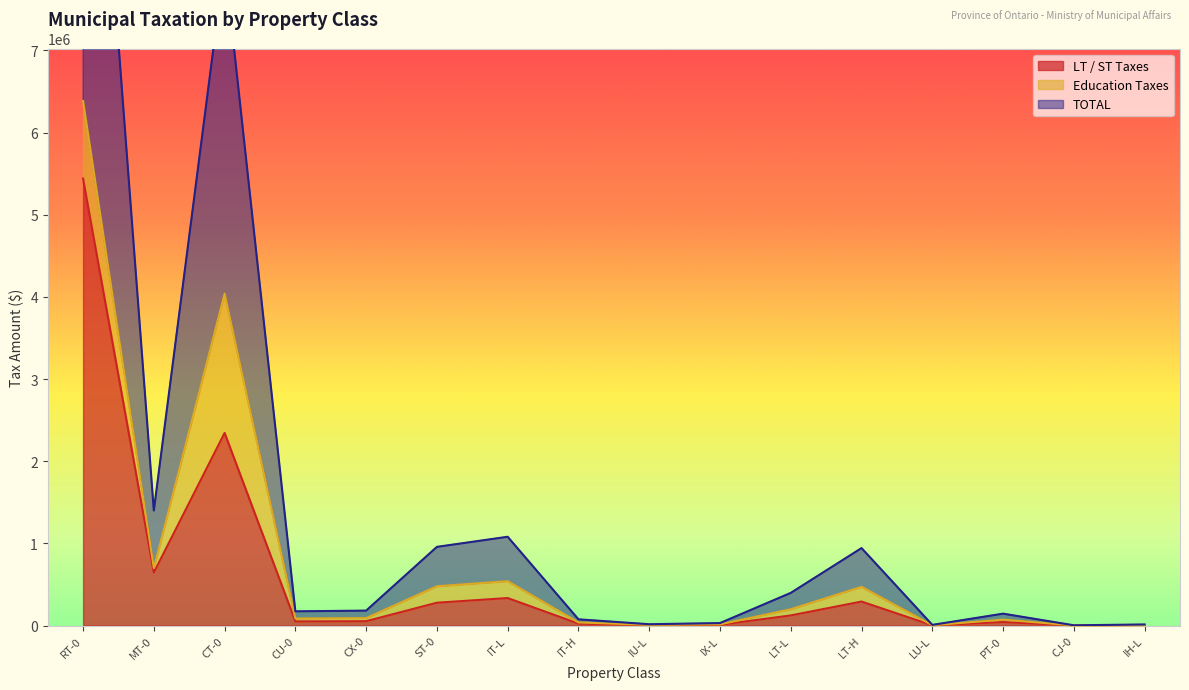

How many values in the LT / ST Taxes series exceed 52686?

7